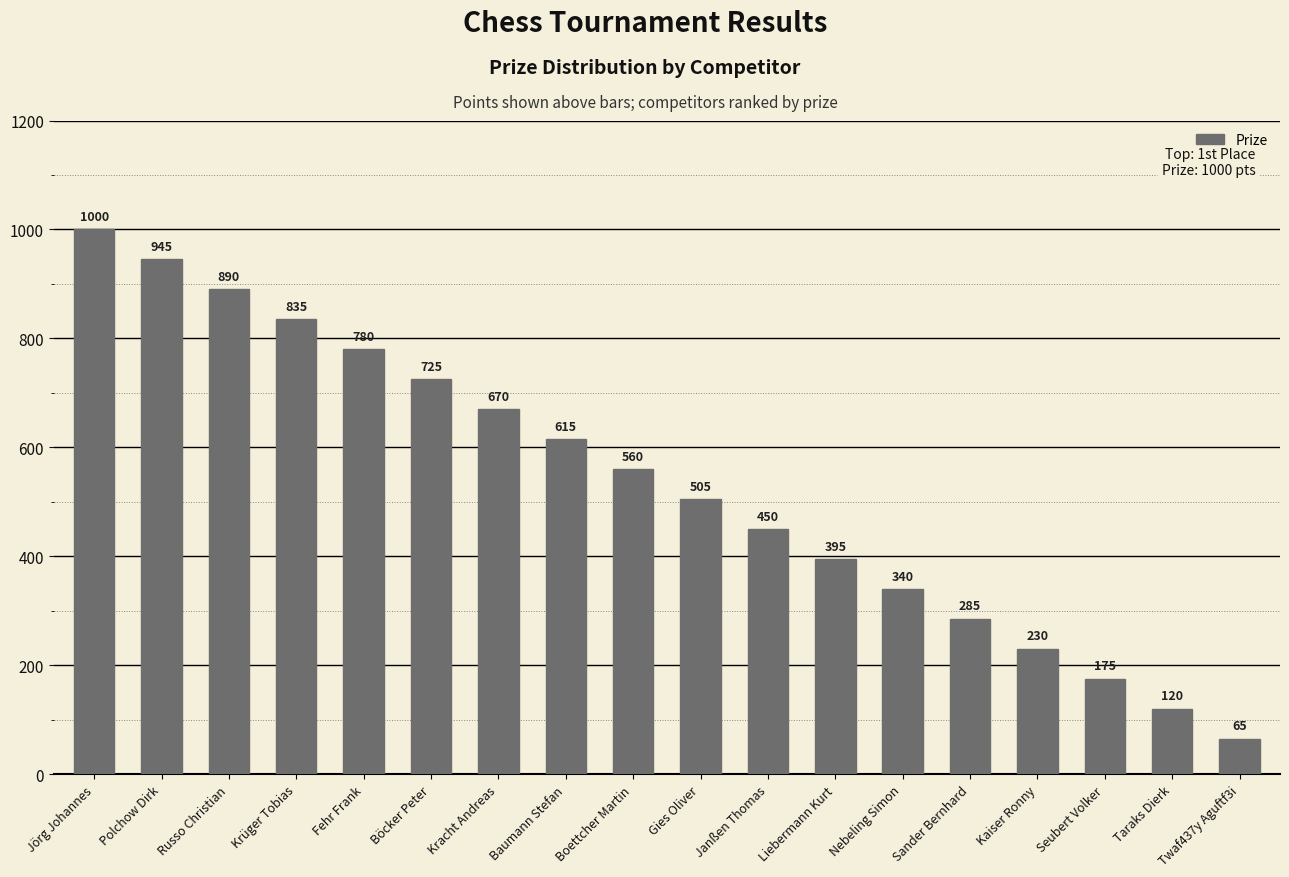

Rank the categories by value from highest to lowest.

Jörg Johannes, Polchow Dirk, Russo Christian, Krüger Tobias, Fehr Frank, Böcker Peter, Kracht Andreas, Baumann Stefan, Boettcher Martin, Gies Oliver, Janßen Thomas, Liebermann Kurt, Nebeling Simon, Sander Bernhard, Kaiser Ronny, Seubert Volker, Taraks Dierk, Twaf437y Aguftf3i